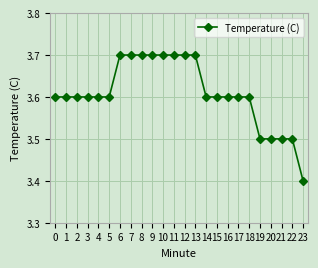

What is the difference between the maximum and minimum values?

0.3